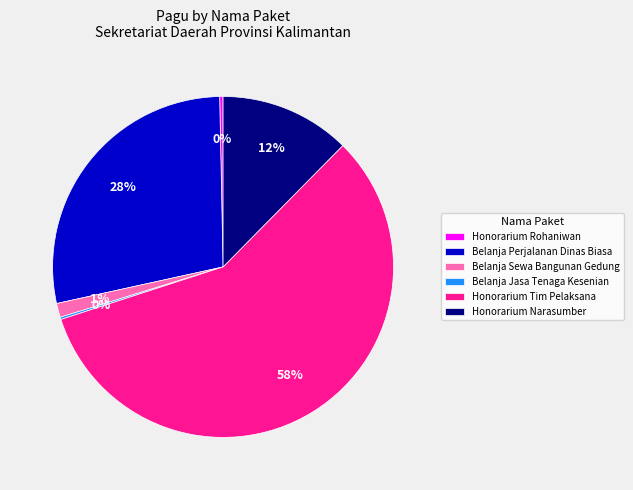

What is the largest slice in the pie chart?

Honorarium Tim Pelaksana